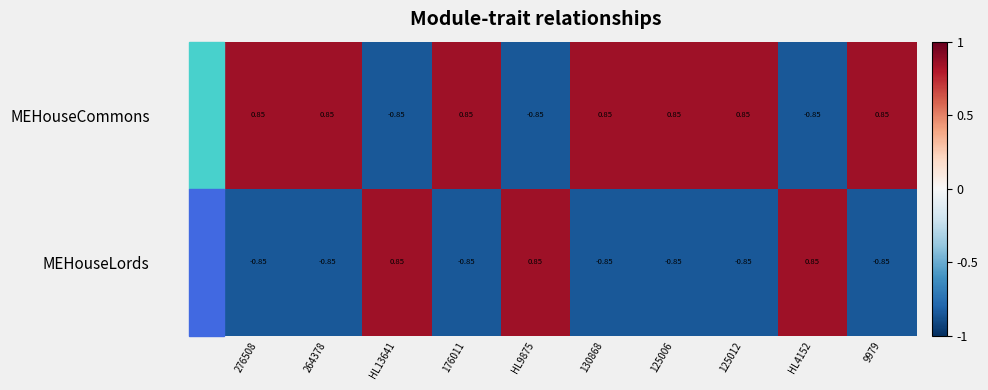

Which series has the largest total across all categories?

MEHouseCommons